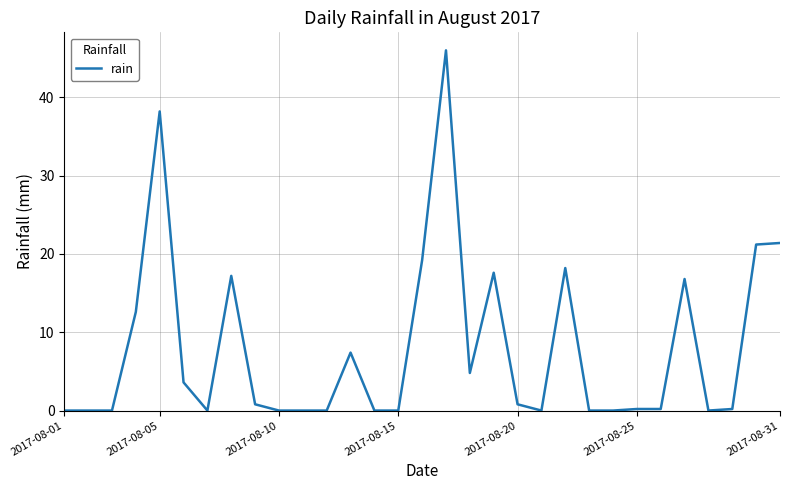

What is the greatest value displayed?

46.0